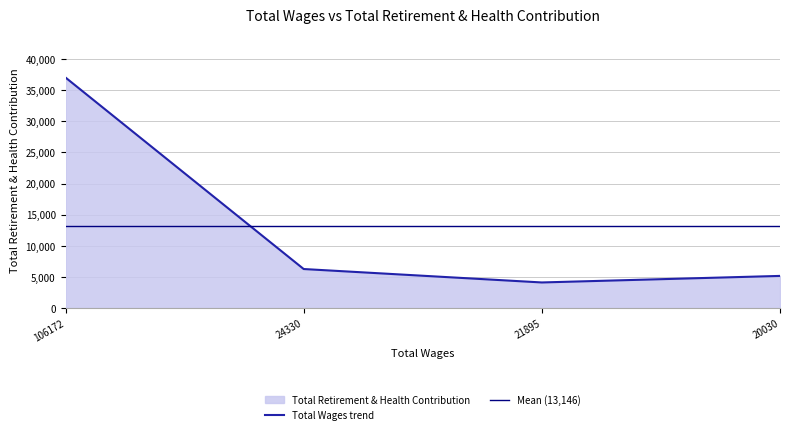

What is the maximum value shown in the chart?

37000